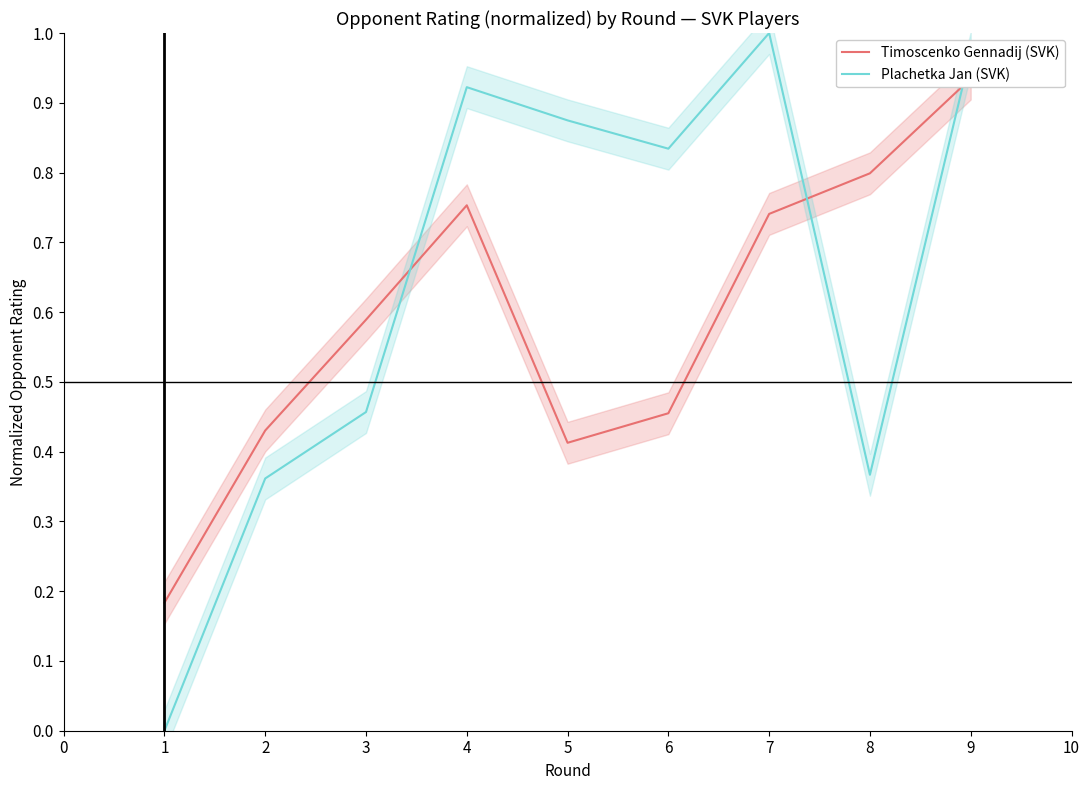

The value of Plachetka Jan (SVK) at 1 is 0.0. True or false?

True